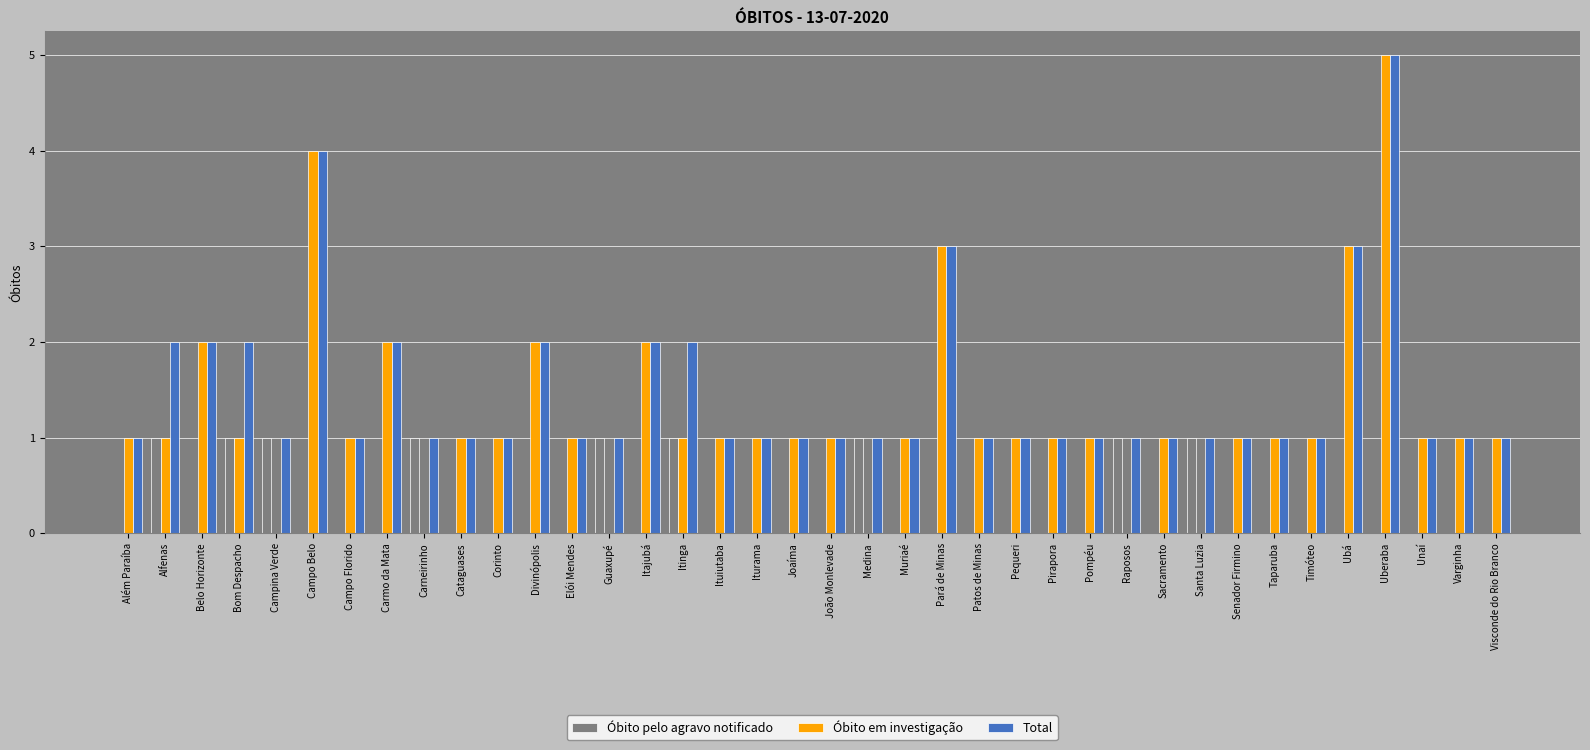

Which category has the highest value across all series?

Uberaba